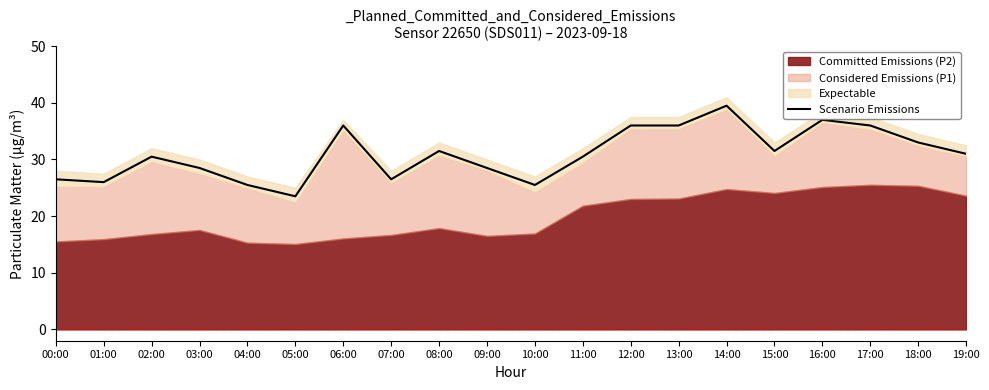

What is the label of the 13th point from the left?

12:00